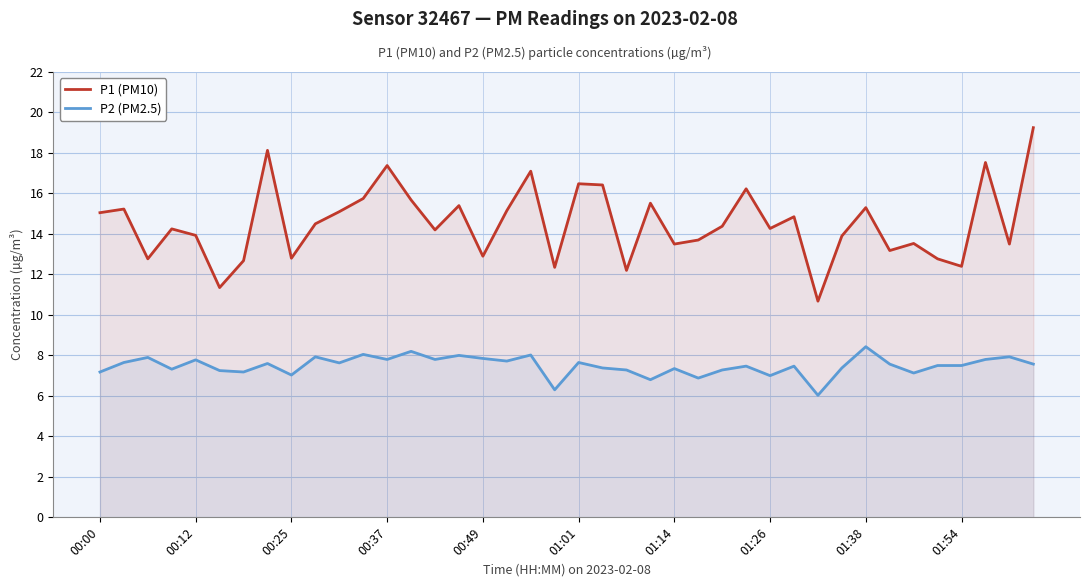

What is the difference between the second highest and second lowest values in the P2 (PM2.5) series?

1.9